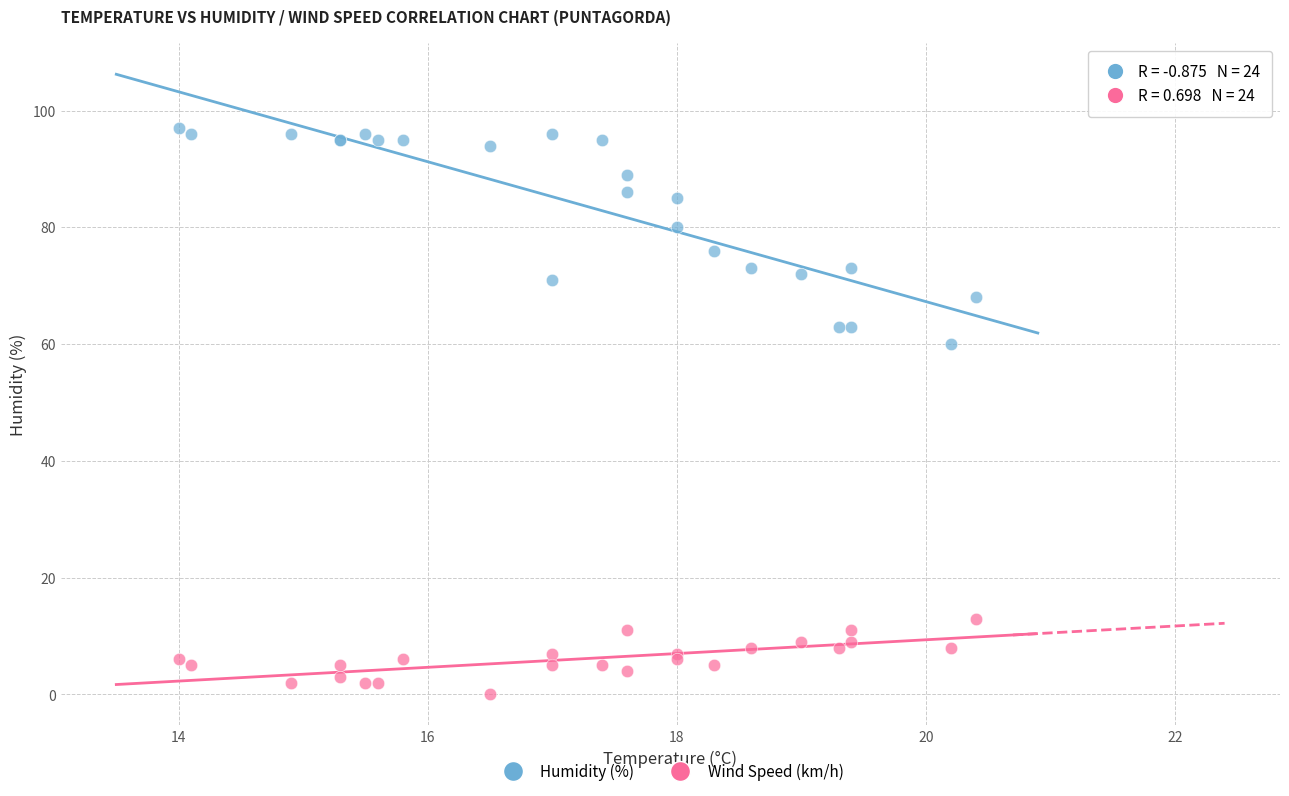

Which series contains the highest Y value?

Humidity (%)